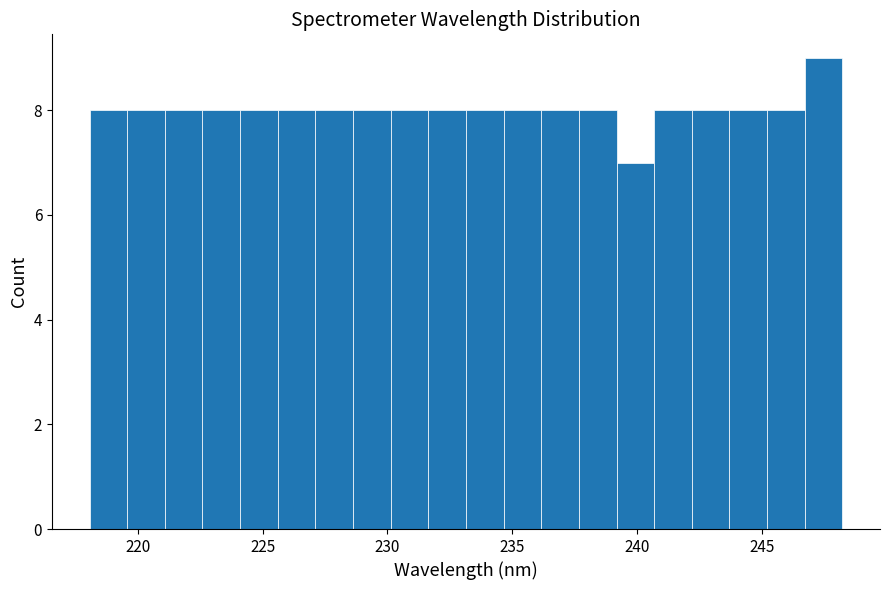

Read against the x-axis, roughly where is the centre of the tallest bar?

247.5